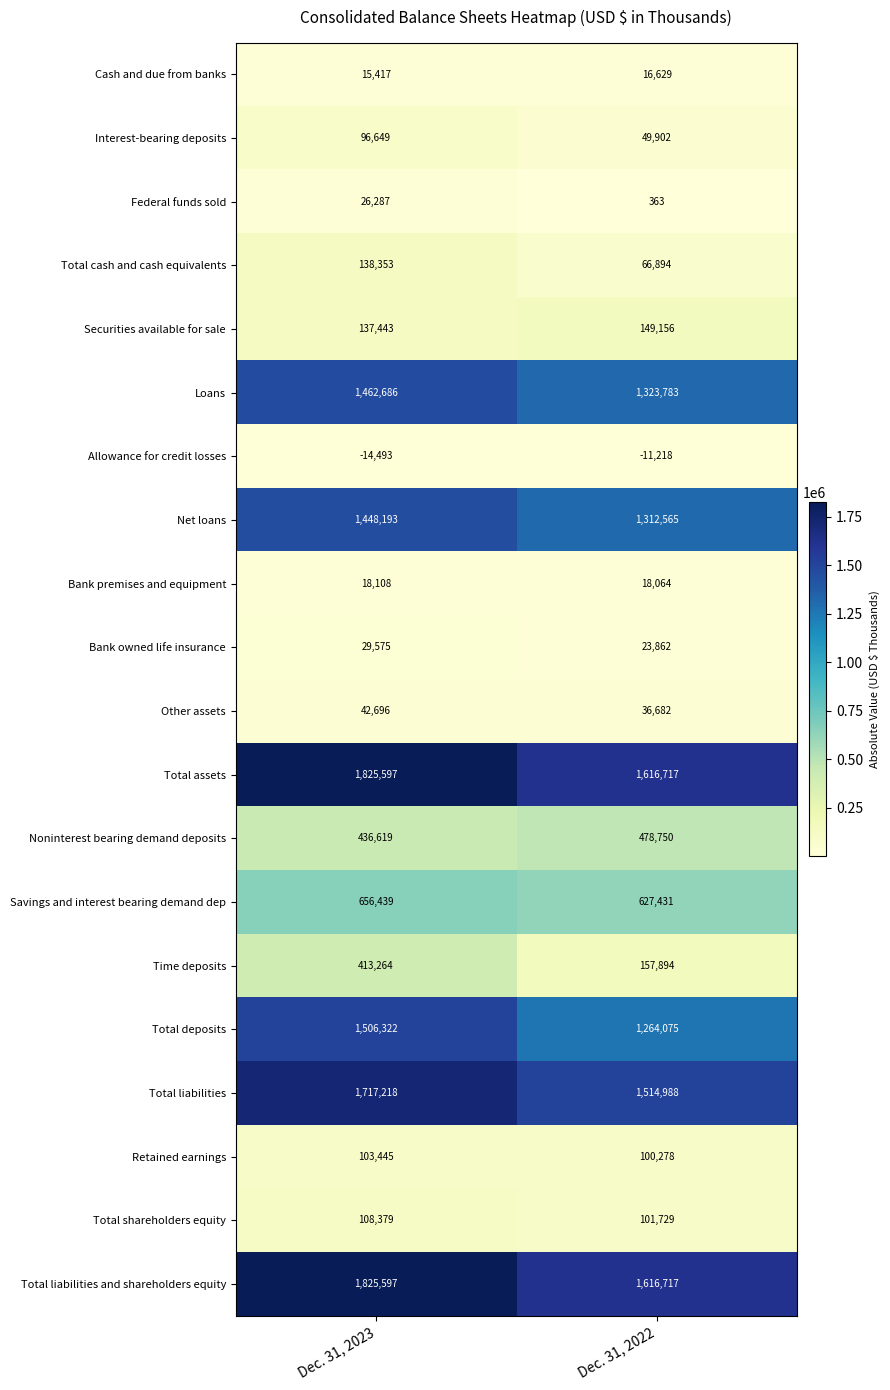

Read the Time deposits value at Dec. 31, 2022.

157894